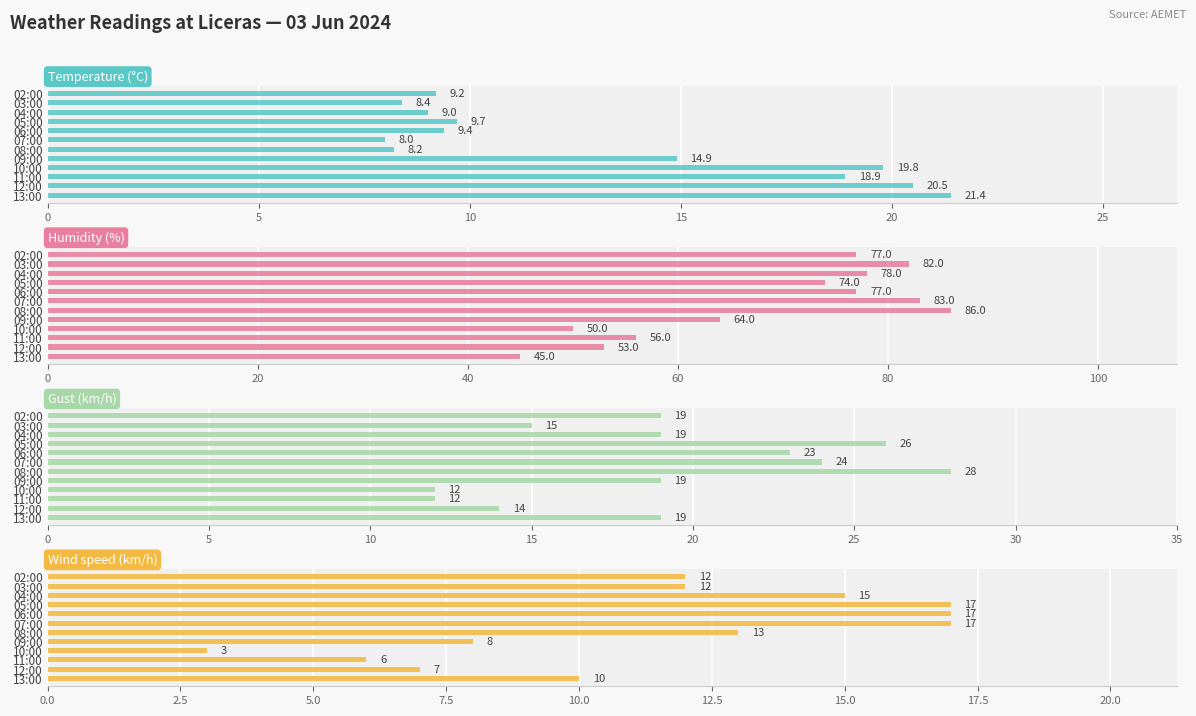

The value of Humidity (%) at 04:00 is 26.1. True or false?

False